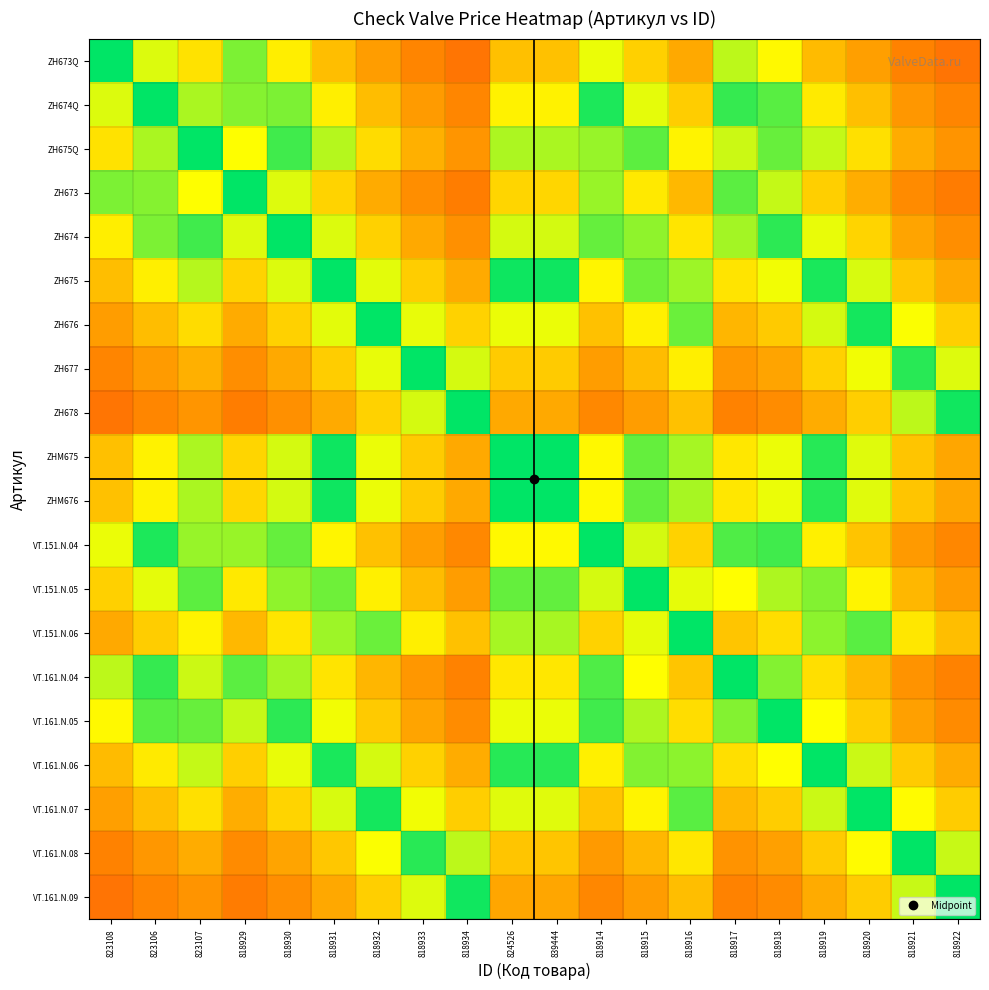

Reading left to right, what are all the values shown in this chart?

ZH673Q: 823108=1.0	823106=0.7	823107=0.6	818929=0.8	818930=0.6	818931=0.5	818932=0.4	818933=0.3	818934=0.3	824526=0.5	839444=0.5	818914=0.7	818915=0.5	818916=0.4	818917=0.8	818918=0.7	818919=0.5	818920=0.4	818921=0.3	818922=0.3
ZH674Q: 823108=0.7	823106=1.0	823107=0.8	818929=0.8	818930=0.8	818931=0.6	818932=0.5	818933=0.4	818934=0.4	824526=0.6	839444=0.6	818914=1.0	818915=0.7	818916=0.5	818917=0.9	818918=0.9	818919=0.6	818920=0.5	818921=0.4	818922=0.3
ZH675Q: 823108=0.6	823106=0.8	823107=1.0	818929=0.7	818930=0.9	818931=0.8	818932=0.6	818933=0.5	818934=0.4	824526=0.8	839444=0.8	818914=0.8	818915=0.9	818916=0.6	818917=0.7	818918=0.9	818919=0.7	818920=0.6	818921=0.4	818922=0.4
ZH673: 823108=0.8	823106=0.8	823107=0.7	818929=1.0	818930=0.7	818931=0.6	818932=0.4	818933=0.4	818934=0.3	824526=0.6	839444=0.6	818914=0.8	818915=0.6	818916=0.5	818917=0.9	818918=0.7	818919=0.5	818920=0.5	818921=0.4	818922=0.3
ZH674: 823108=0.6	823106=0.8	823107=0.9	818929=0.7	818930=1.0	818931=0.7	818932=0.5	818933=0.4	818934=0.4	824526=0.7	839444=0.7	818914=0.9	818915=0.8	818916=0.6	818917=0.8	818918=0.9	818919=0.7	818920=0.6	818921=0.4	818922=0.4
ZH675: 823108=0.5	823106=0.6	823107=0.8	818929=0.6	818930=0.7	818931=1.0	818932=0.7	818933=0.5	818934=0.4	824526=1.0	839444=1.0	818914=0.6	818915=0.9	818916=0.8	818917=0.6	818918=0.7	818919=1.0	818920=0.7	818921=0.5	818922=0.4
ZH676: 823108=0.4	823106=0.5	823107=0.6	818929=0.4	818930=0.5	818931=0.7	818932=1.0	818933=0.7	818934=0.5	824526=0.7	839444=0.7	818914=0.5	818915=0.6	818916=0.9	818917=0.5	818918=0.5	818919=0.7	818920=1.0	818921=0.7	818922=0.5
ZH677: 823108=0.3	823106=0.4	823107=0.5	818929=0.4	818930=0.4	818931=0.5	818932=0.7	818933=1.0	818934=0.7	824526=0.5	839444=0.5	818914=0.4	818915=0.5	818916=0.6	818917=0.4	818918=0.4	818919=0.5	818920=0.7	818921=0.9	818922=0.7
ZH678: 823108=0.3	823106=0.4	823107=0.4	818929=0.3	818930=0.4	818931=0.4	818932=0.5	818933=0.7	818934=1.0	824526=0.4	839444=0.4	818914=0.4	818915=0.4	818916=0.5	818917=0.3	818918=0.4	818919=0.5	818920=0.5	818921=0.8	818922=1.0
ZHM675: 823108=0.5	823106=0.6	823107=0.8	818929=0.6	818930=0.7	818931=1.0	818932=0.7	818933=0.5	818934=0.4	824526=1.0	839444=1.0	818914=0.6	818915=0.9	818916=0.8	818917=0.6	818918=0.7	818919=0.9	818920=0.7	818921=0.5	818922=0.4
ZHM676: 823108=0.5	823106=0.6	823107=0.8	818929=0.6	818930=0.7	818931=1.0	818932=0.7	818933=0.5	818934=0.4	824526=1.0	839444=1.0	818914=0.7	818915=0.9	818916=0.8	818917=0.6	818918=0.7	818919=0.9	818920=0.7	818921=0.5	818922=0.4
VT.151.N.04: 823108=0.7	823106=1.0	823107=0.8	818929=0.8	818930=0.9	818931=0.6	818932=0.5	818933=0.4	818934=0.4	824526=0.6	839444=0.7	818914=1.0	818915=0.7	818916=0.5	818917=0.9	818918=0.9	818919=0.6	818920=0.5	818921=0.4	818922=0.4
VT.151.N.05: 823108=0.5	823106=0.7	823107=0.9	818929=0.6	818930=0.8	818931=0.9	818932=0.6	818933=0.5	818934=0.4	824526=0.9	839444=0.9	818914=0.7	818915=1.0	818916=0.7	818917=0.7	818918=0.8	818919=0.8	818920=0.6	818921=0.5	818922=0.4
VT.151.N.06: 823108=0.4	823106=0.5	823107=0.6	818929=0.5	818930=0.6	818931=0.8	818932=0.9	818933=0.6	818934=0.5	824526=0.8	839444=0.8	818914=0.5	818915=0.7	818916=1.0	818917=0.5	818918=0.6	818919=0.8	818920=0.9	818921=0.6	818922=0.5
VT.161.N.04: 823108=0.8	823106=0.9	823107=0.7	818929=0.9	818930=0.8	818931=0.6	818932=0.5	818933=0.4	818934=0.3	824526=0.6	839444=0.6	818914=0.9	818915=0.7	818916=0.5	818917=1.0	818918=0.8	818919=0.6	818920=0.5	818921=0.4	818922=0.3
VT.161.N.05: 823108=0.7	823106=0.9	823107=0.9	818929=0.7	818930=0.9	818931=0.7	818932=0.5	818933=0.4	818934=0.4	824526=0.7	839444=0.7	818914=0.9	818915=0.8	818916=0.6	818917=0.8	818918=1.0	818919=0.7	818920=0.5	818921=0.4	818922=0.4
VT.161.N.06: 823108=0.5	823106=0.6	823107=0.7	818929=0.5	818930=0.7	818931=1.0	818932=0.7	818933=0.5	818934=0.5	824526=0.9	839444=0.9	818914=0.6	818915=0.8	818916=0.8	818917=0.6	818918=0.7	818919=1.0	818920=0.7	818921=0.5	818922=0.4
VT.161.N.07: 823108=0.4	823106=0.5	823107=0.6	818929=0.5	818930=0.6	818931=0.7	818932=1.0	818933=0.7	818934=0.5	824526=0.7	839444=0.7	818914=0.5	818915=0.6	818916=0.9	818917=0.5	818918=0.5	818919=0.7	818920=1.0	818921=0.7	818922=0.5
VT.161.N.08: 823108=0.3	823106=0.4	823107=0.4	818929=0.4	818930=0.4	818931=0.5	818932=0.7	818933=0.9	818934=0.8	824526=0.5	839444=0.5	818914=0.4	818915=0.5	818916=0.6	818917=0.4	818918=0.4	818919=0.5	818920=0.7	818921=1.0	818922=0.7
VT.161.N.09: 823108=0.3	823106=0.3	823107=0.4	818929=0.3	818930=0.4	818931=0.4	818932=0.5	818933=0.7	818934=1.0	824526=0.4	839444=0.4	818914=0.4	818915=0.4	818916=0.5	818917=0.3	818918=0.4	818919=0.4	818920=0.5	818921=0.7	818922=1.0